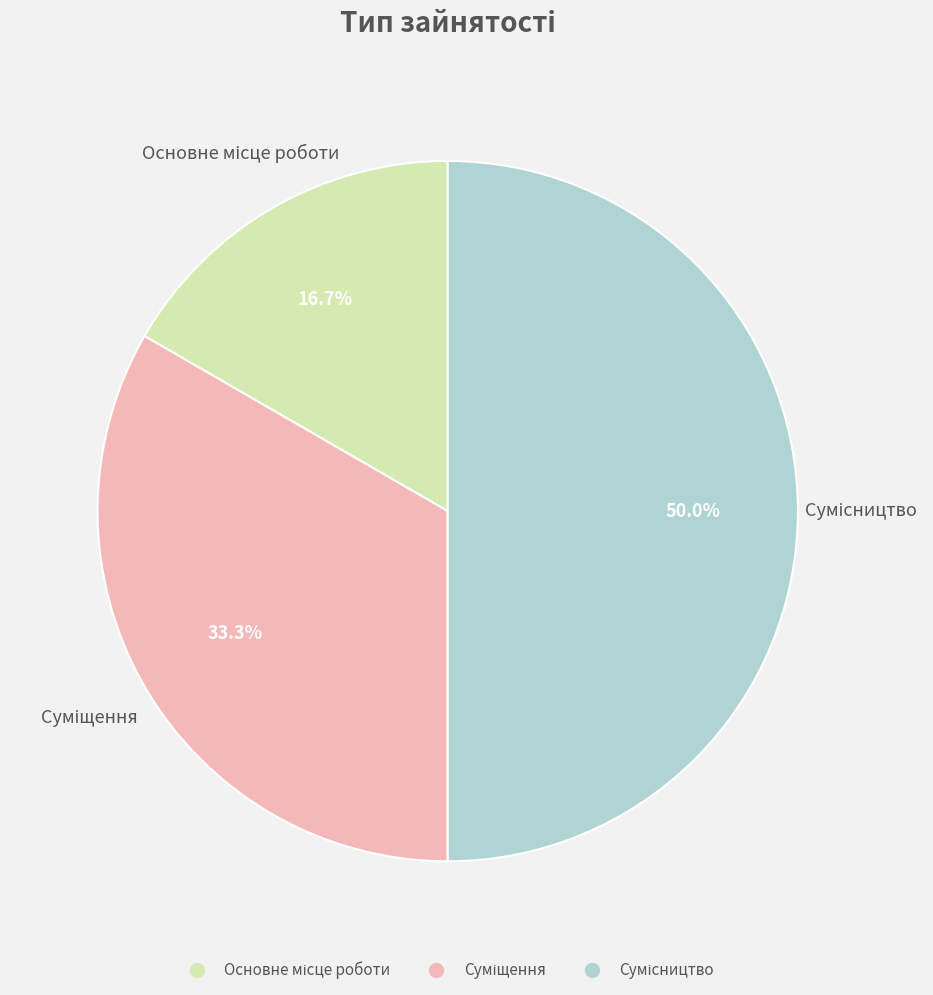

To the nearest percent, what is the combined percentage of Суміщення and Сумісництво?

83%